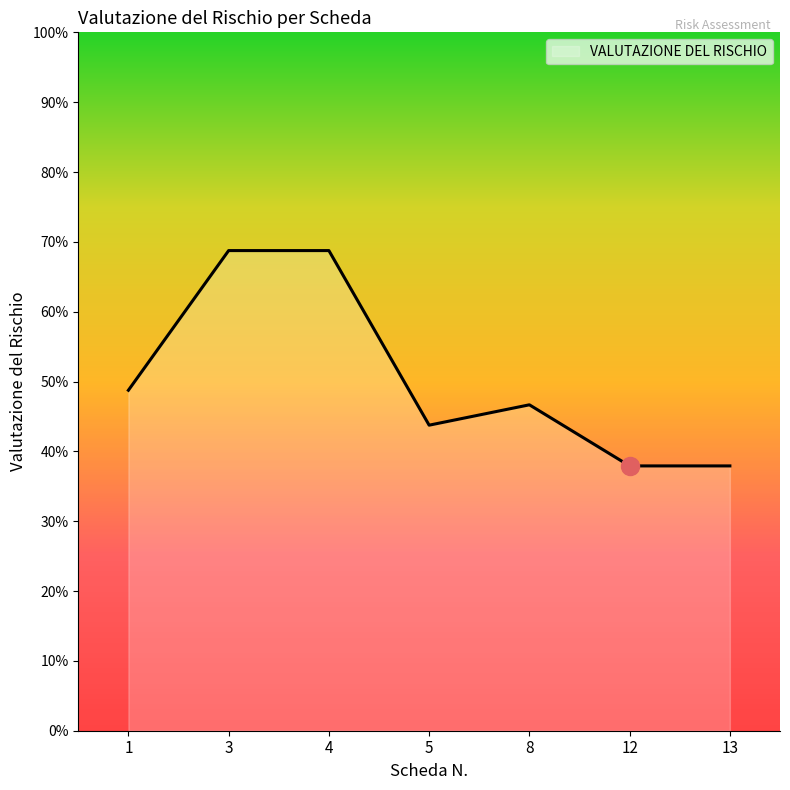

List the labels in order of value, largest first.

3, 4, 1, 8, 5, 12, 13